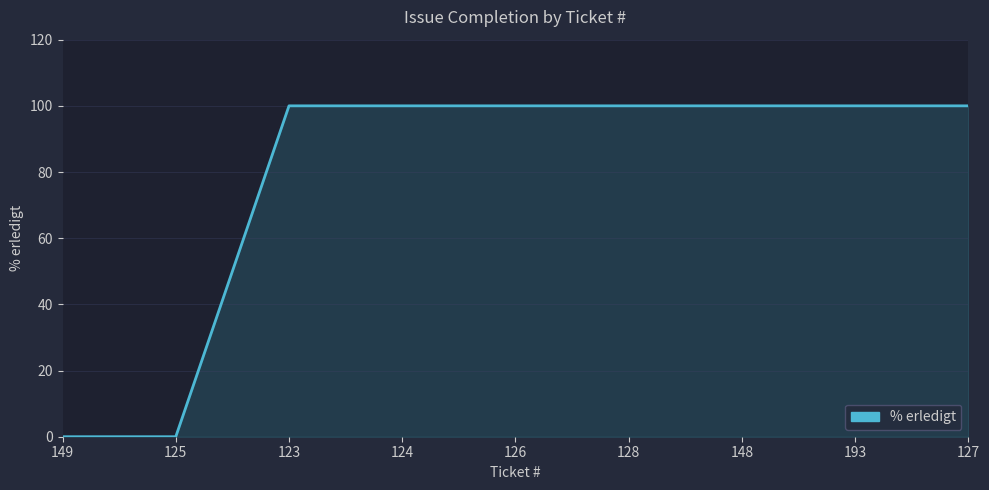

What is the greatest value displayed?

100